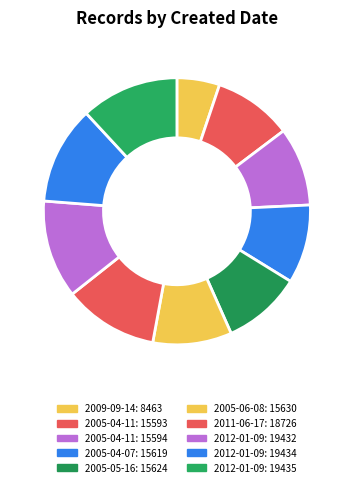

Which category has the smallest portion of the pie?

2009-09-14: 8463